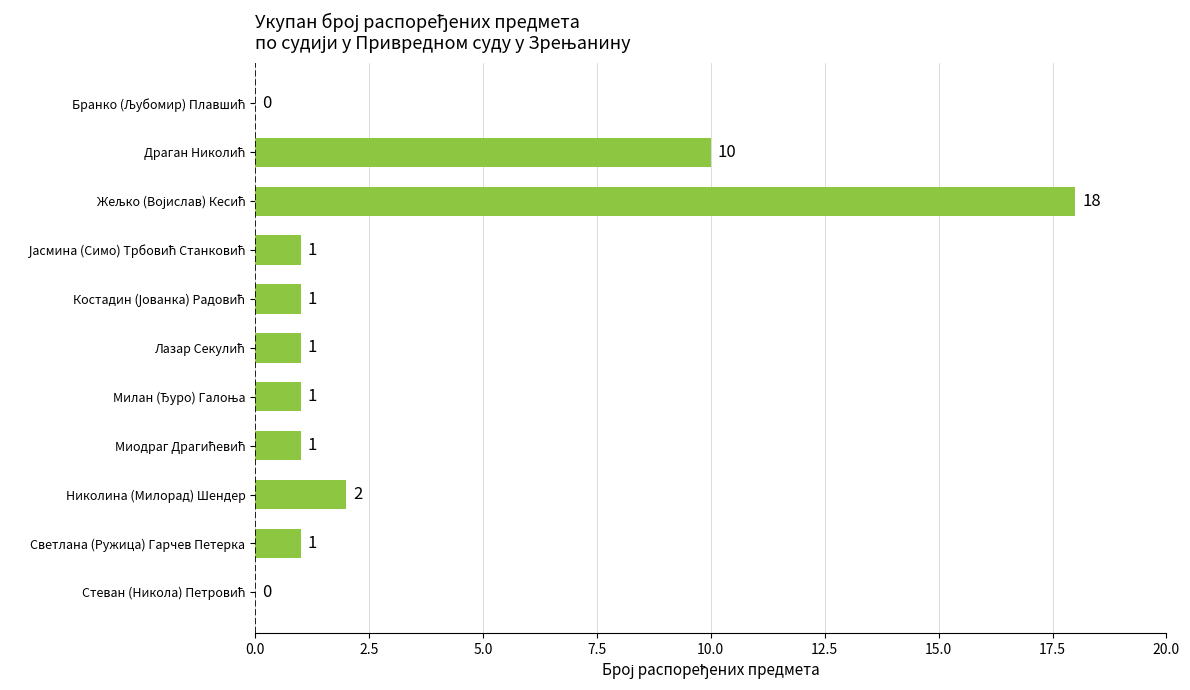

What is the sum of all values?

36